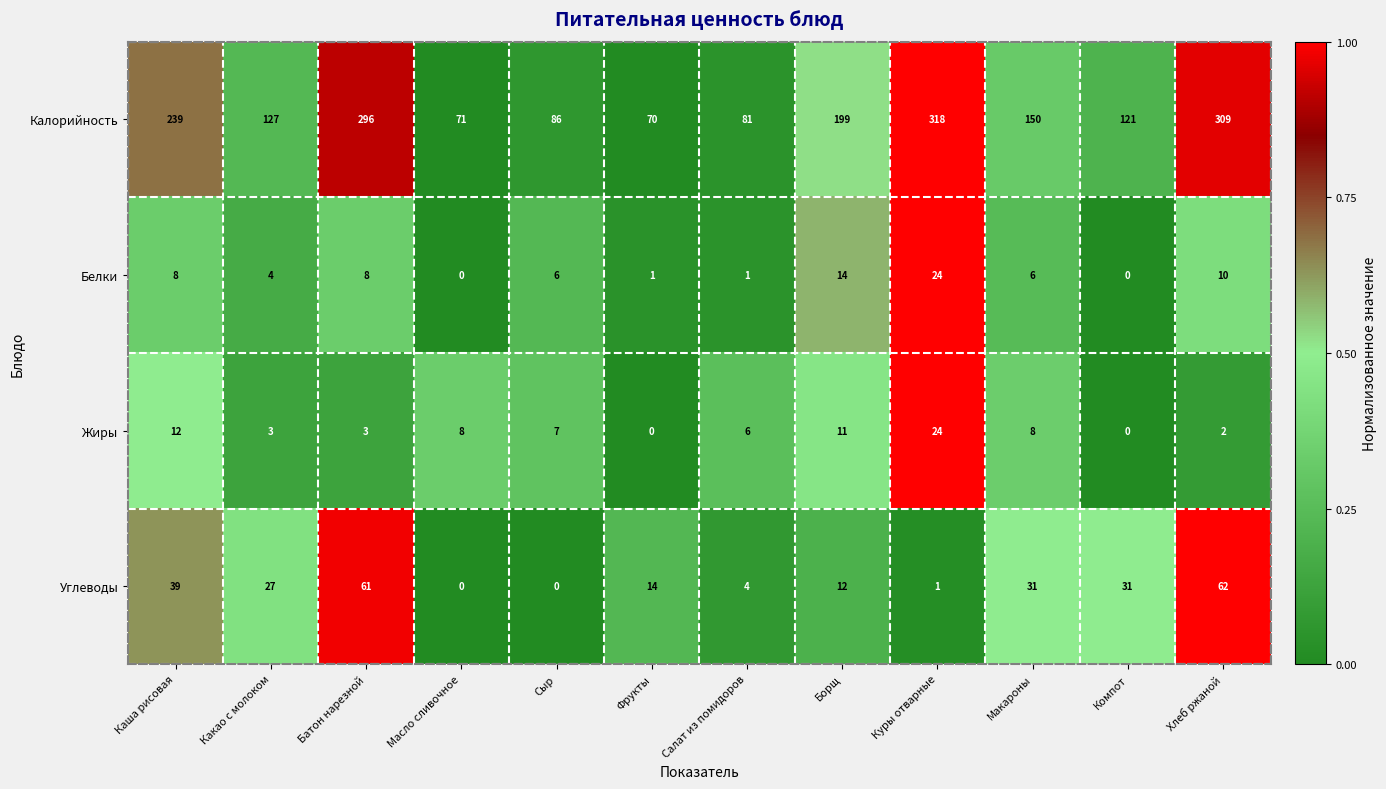

What is the difference between the Углеводы values at Хлеб ржаной and Компот?

31